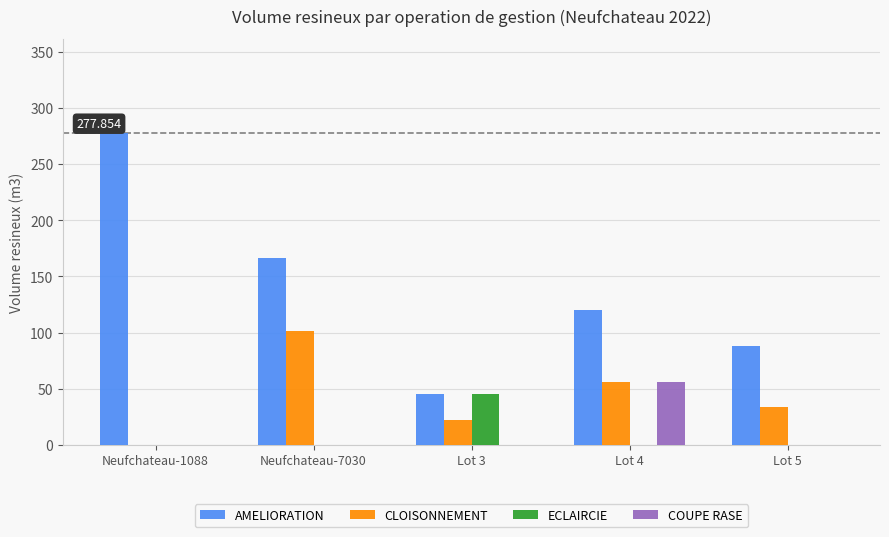

Is the value of COUPE RASE at Neufchateau-1088 greater than the value of AMELIORATION at Neufchateau-1088?

No